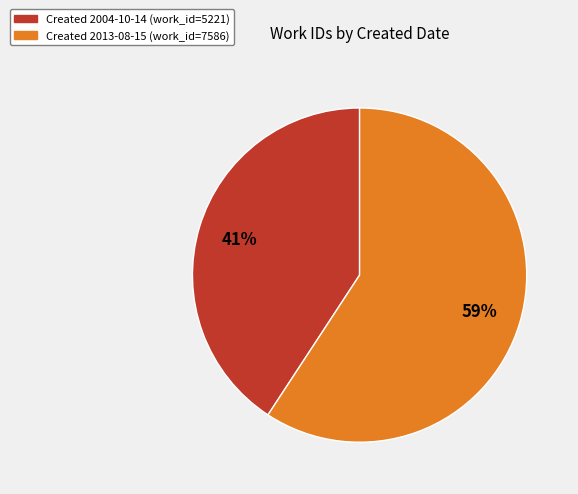

To the nearest percent, what is the difference between the largest and smallest slice percentages?

18%